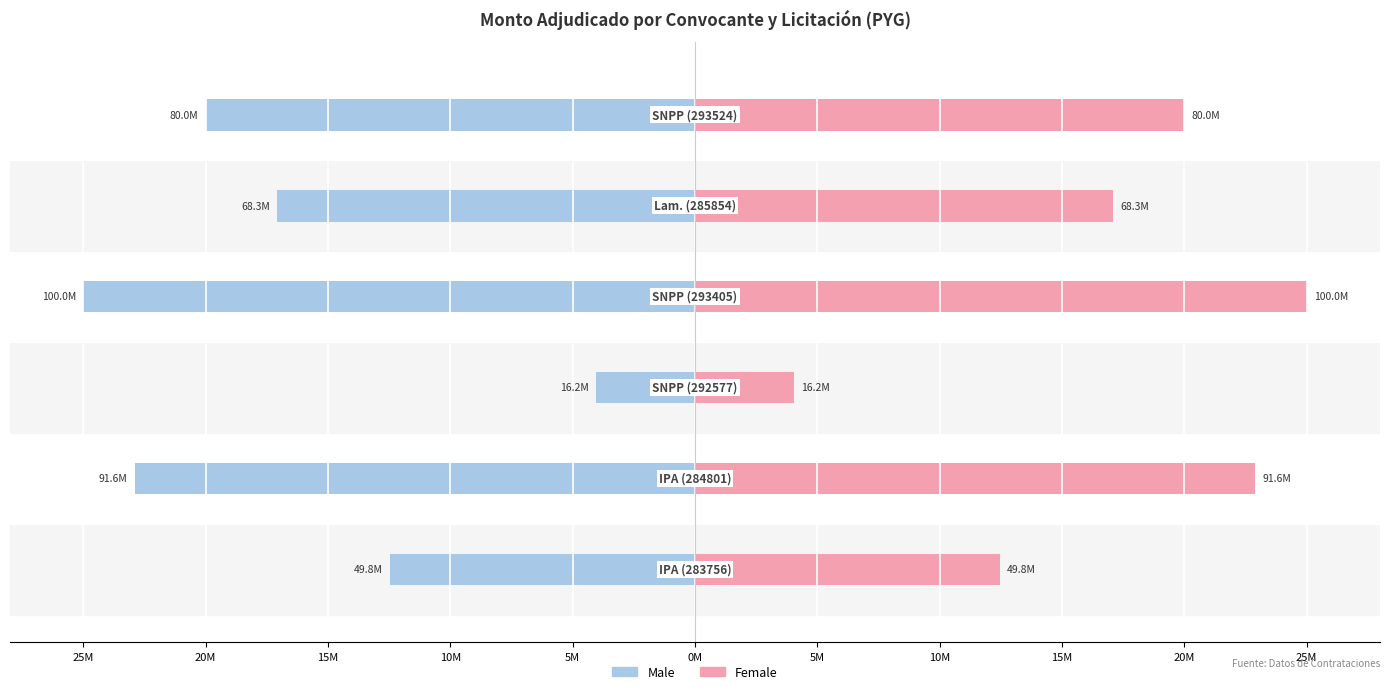

Is the value of Male at 0M greater than the value of Female at 25M?

No